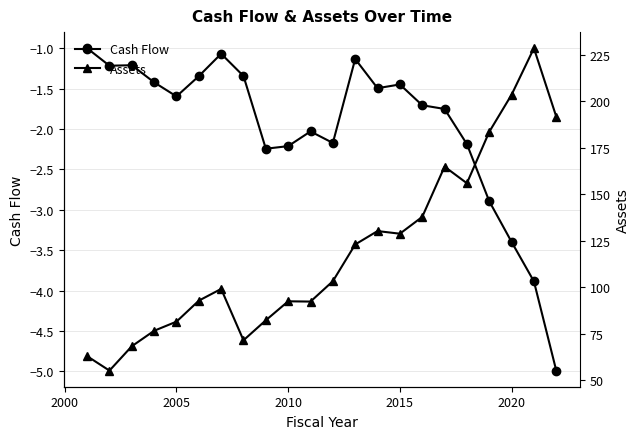

Which series has the largest total across all categories?

Assets